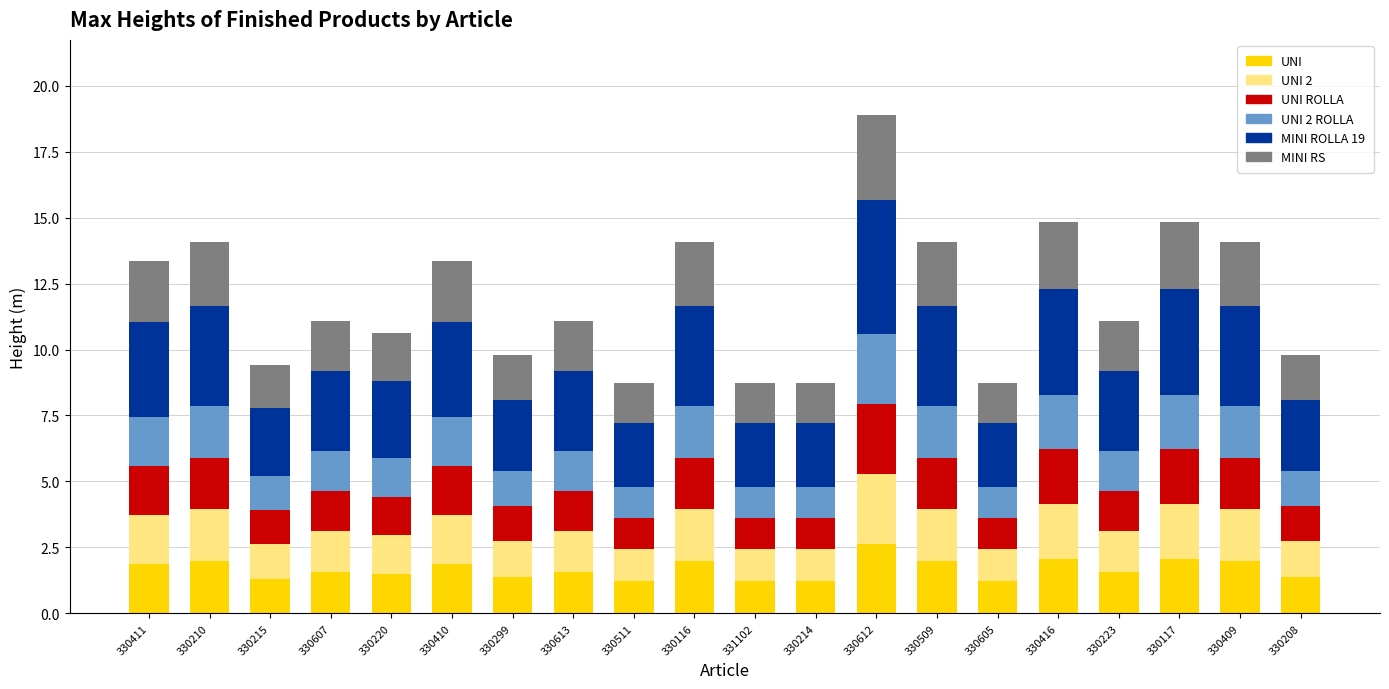

Is it true that UNI equals 1.5 at 330220?

True